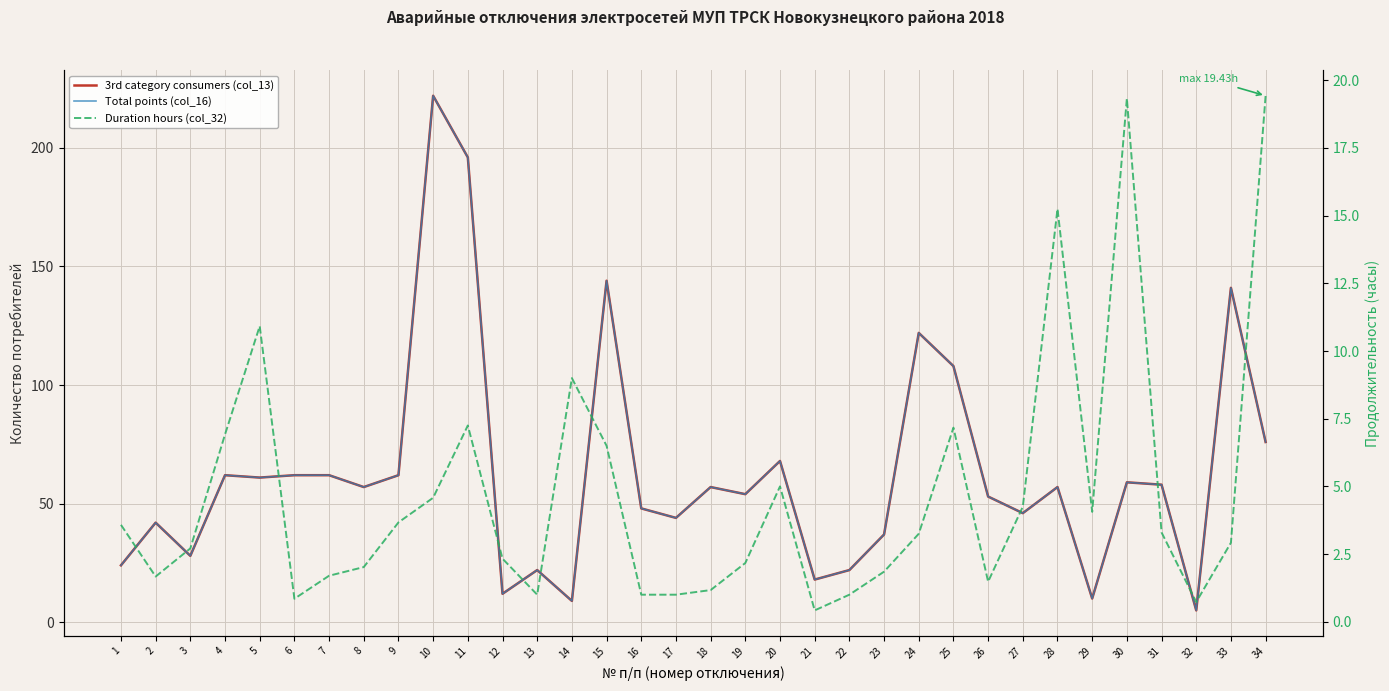

Between 8 and 27, which series saw the biggest shift?

3rd category consumers (col_13)